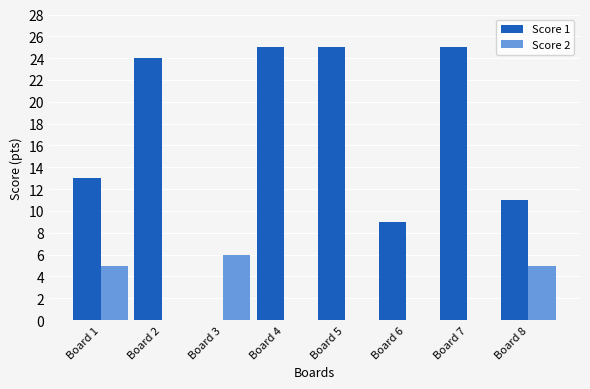

Which series has the widest spread of values?

Score 1